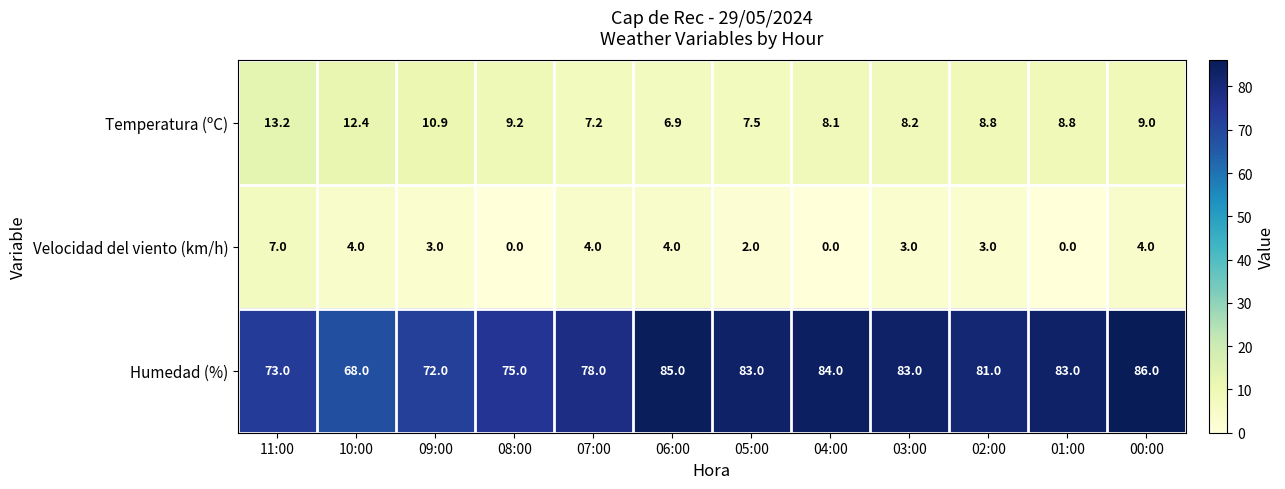

What is the difference between the maximum and minimum values in the Humedad (%) series?

18.0